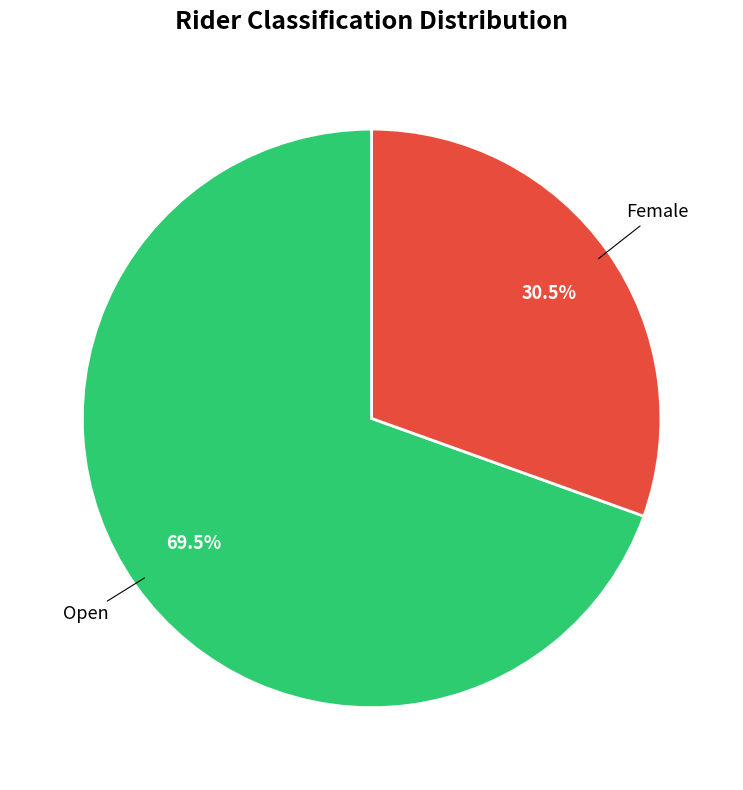

Is there any slice that represents more than half of the pie?

Yes